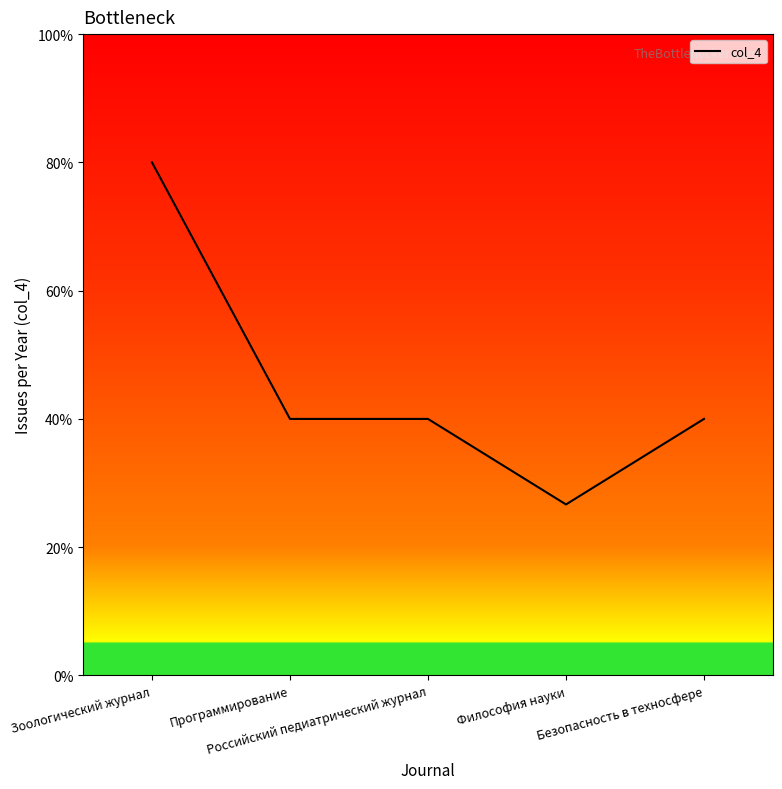

Does the chart display data point markers on the line(s)?

No